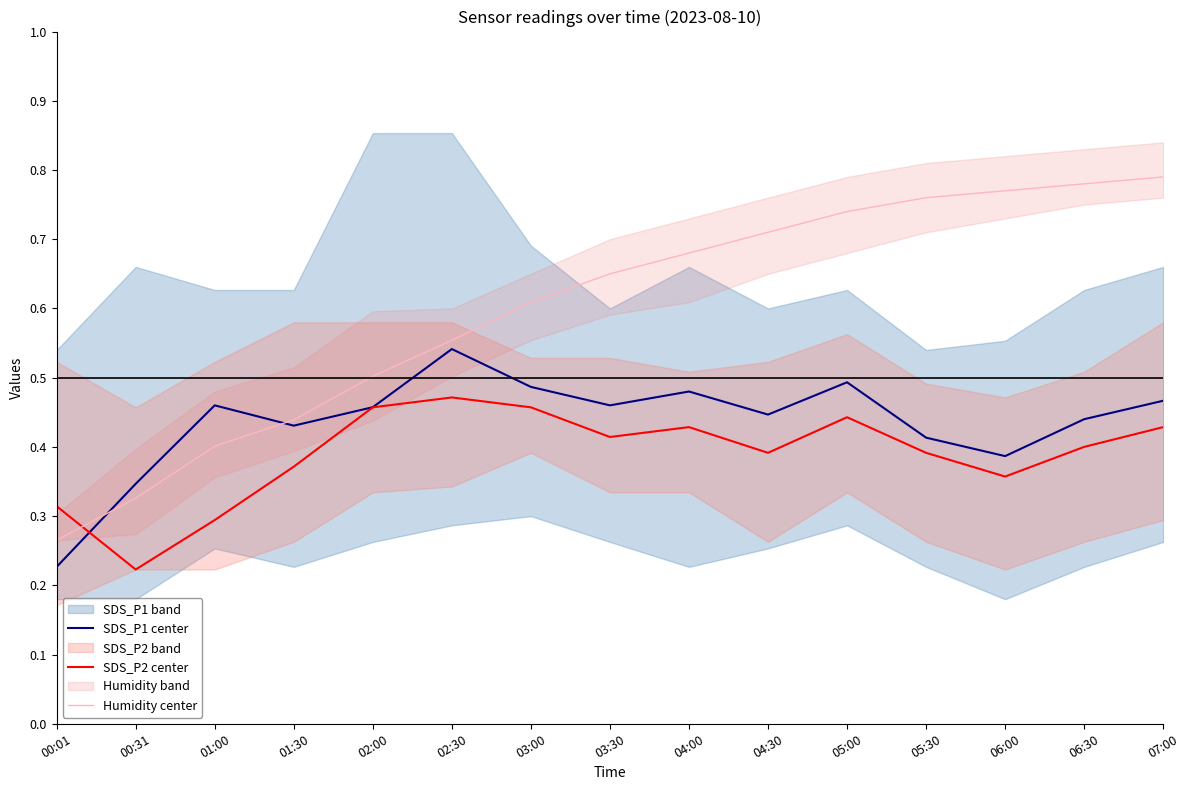

How many intersections are there between Humidity center and SDS_P1 center?

2